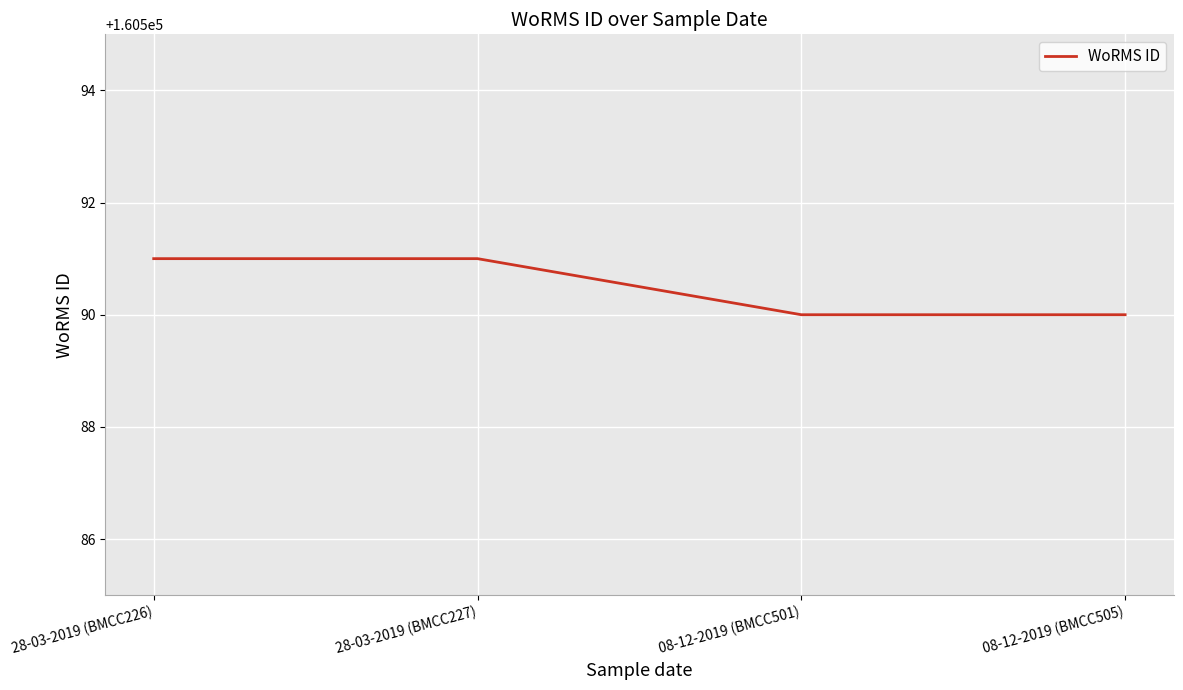

True or false: the data shows 160590 at 08-12-2019 (BMCC501).

True